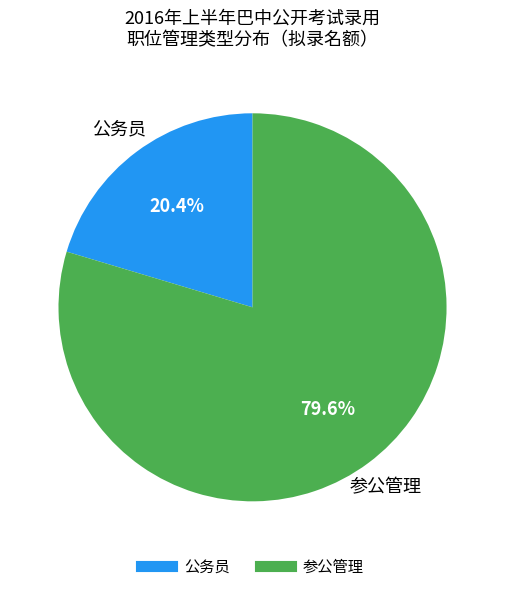

To the nearest percent, what is the average slice percentage?

50%